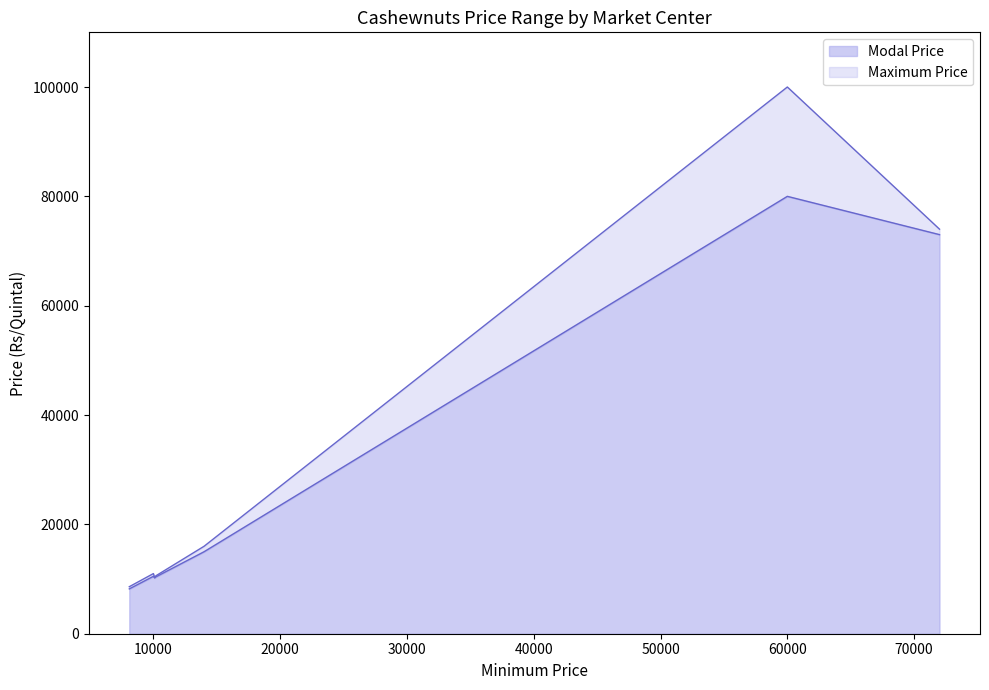

Count the number of data series in this chart.

2